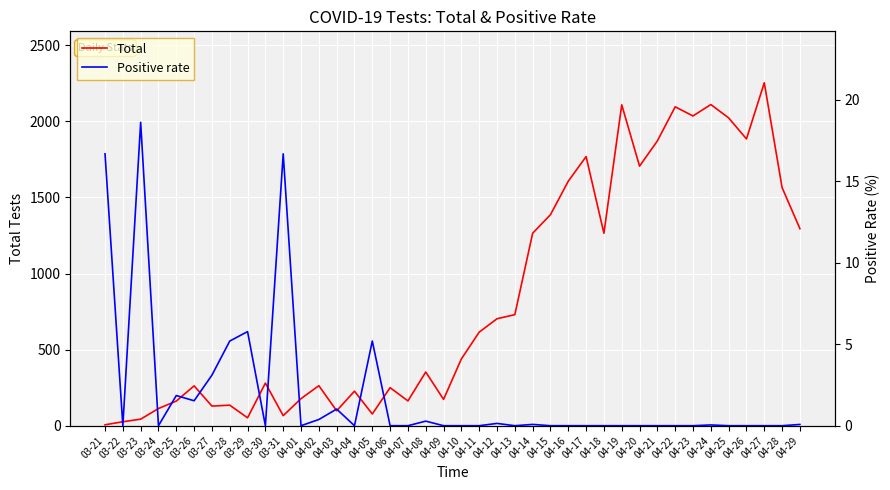

How many interior local peaks does the Total series have?

12